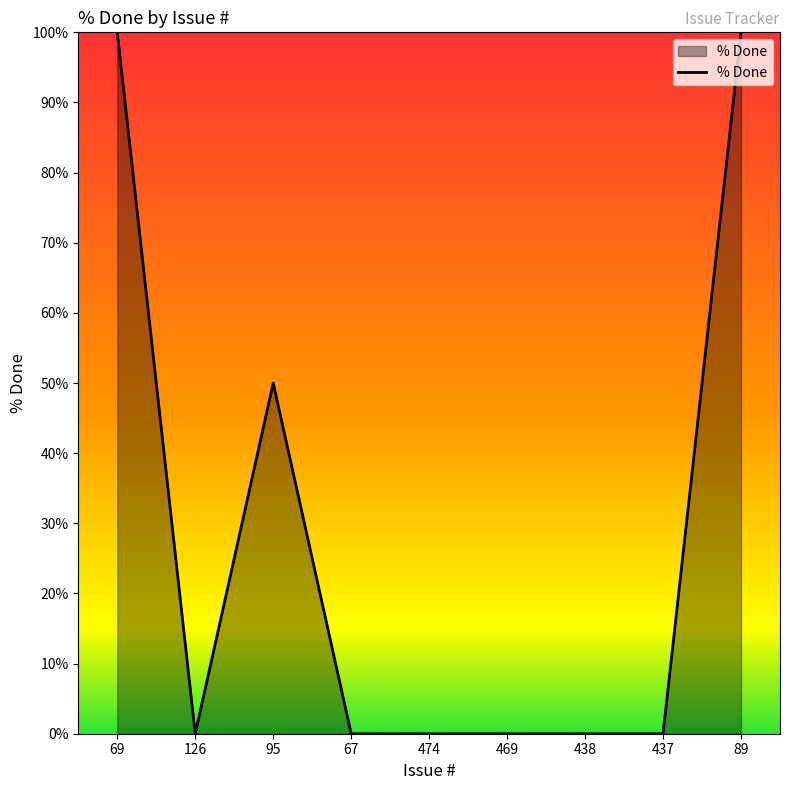

Which has a higher value, 69 or 67?

69